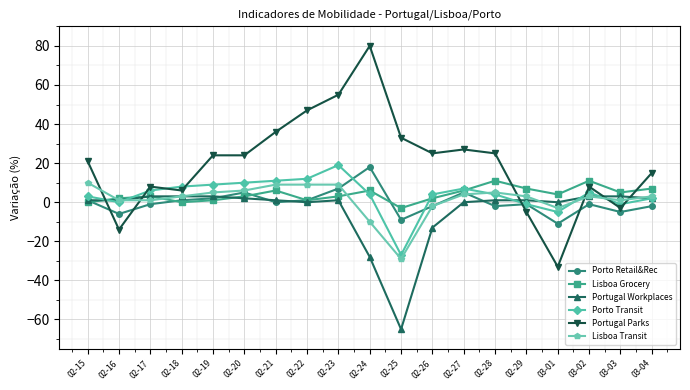

Is it true that Lisboa Transit equals 9 at 02-23?

True